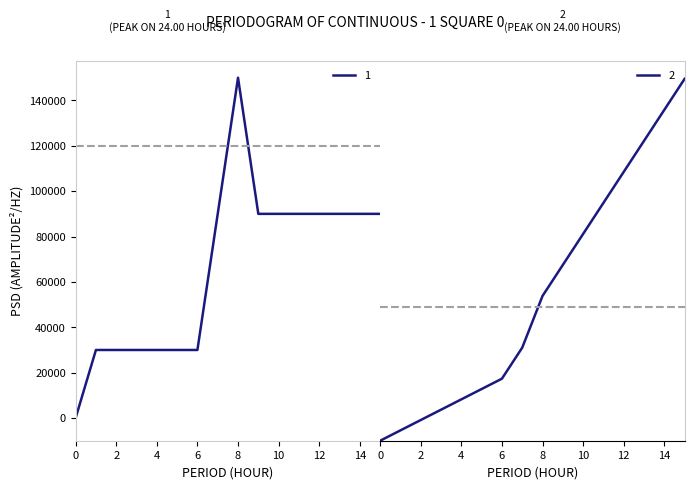

The value of 1 at 12 is 90000. True or false?

True